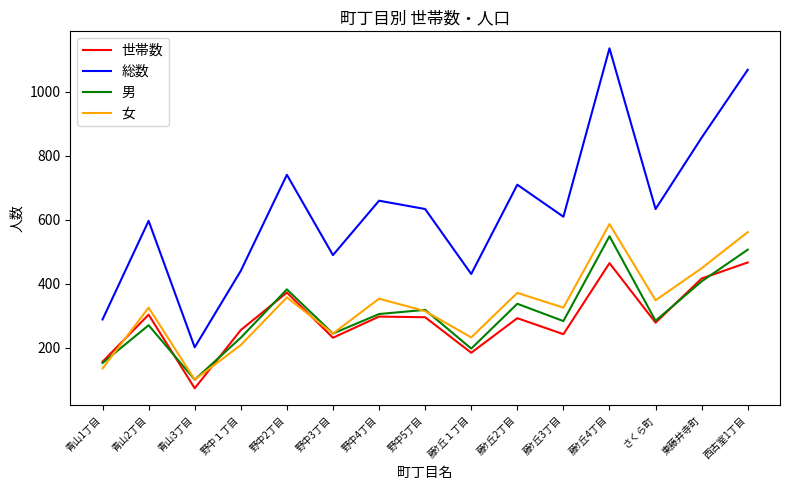

Which series changed the most between 藤ｹ丘4丁目 and さくら町?

総数